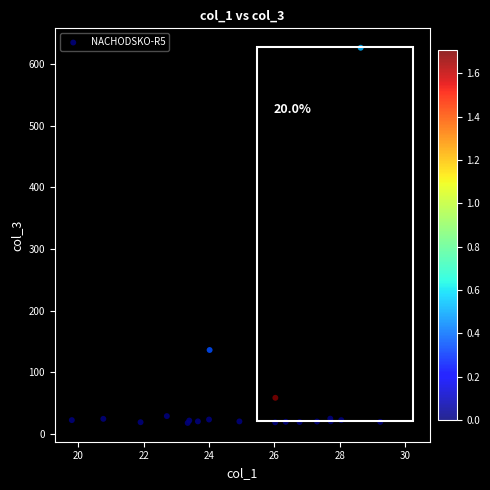

What Y value in the scatter plot is closest to 321?

136.0